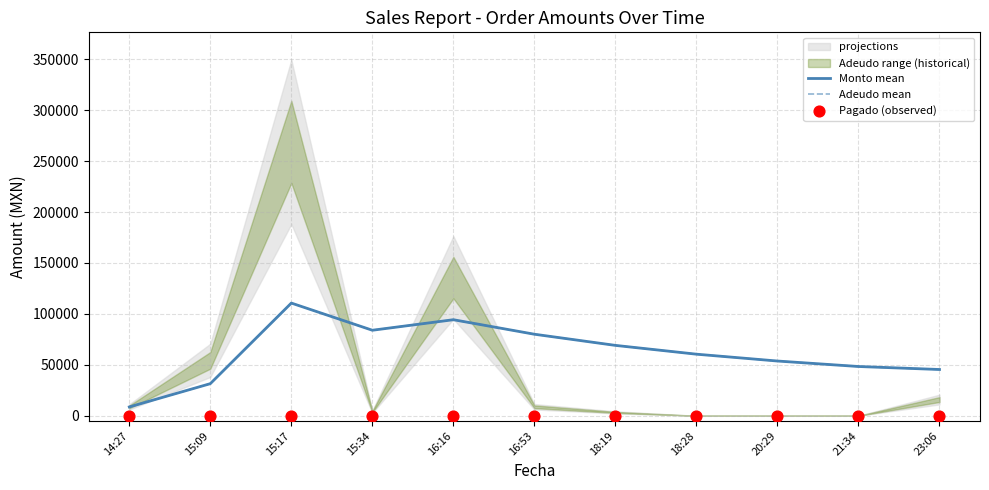

At which category is the sum across all series the highest?

15:17